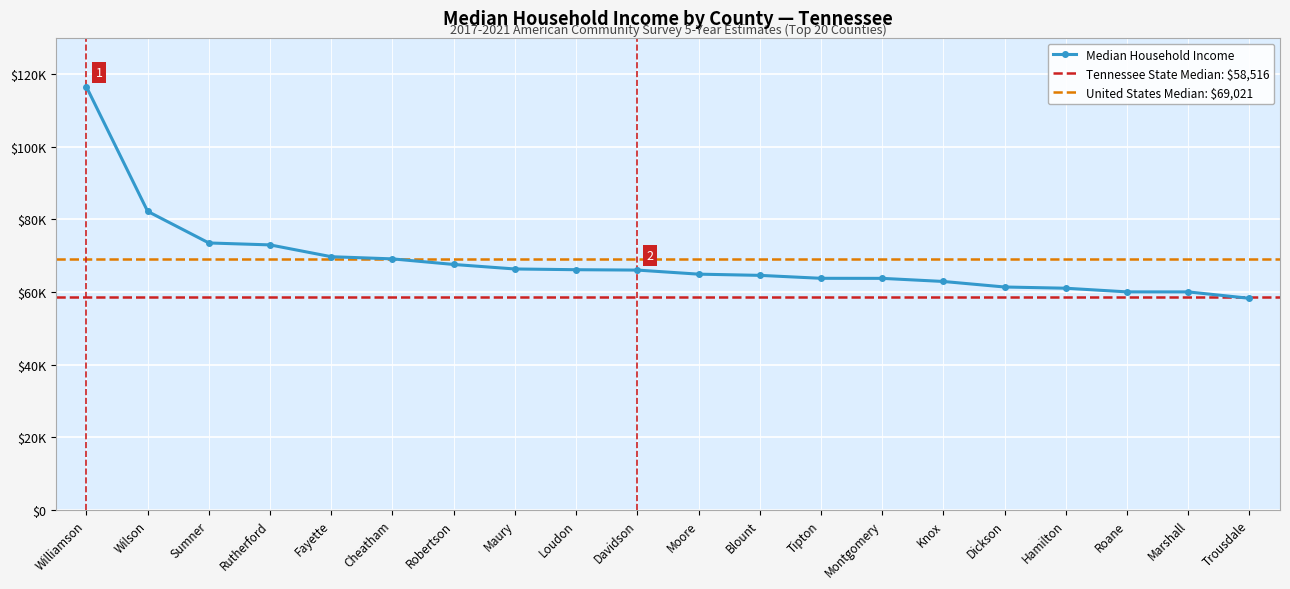

Approximately how many times larger is the value at Sumner compared to Fayette?

1.1